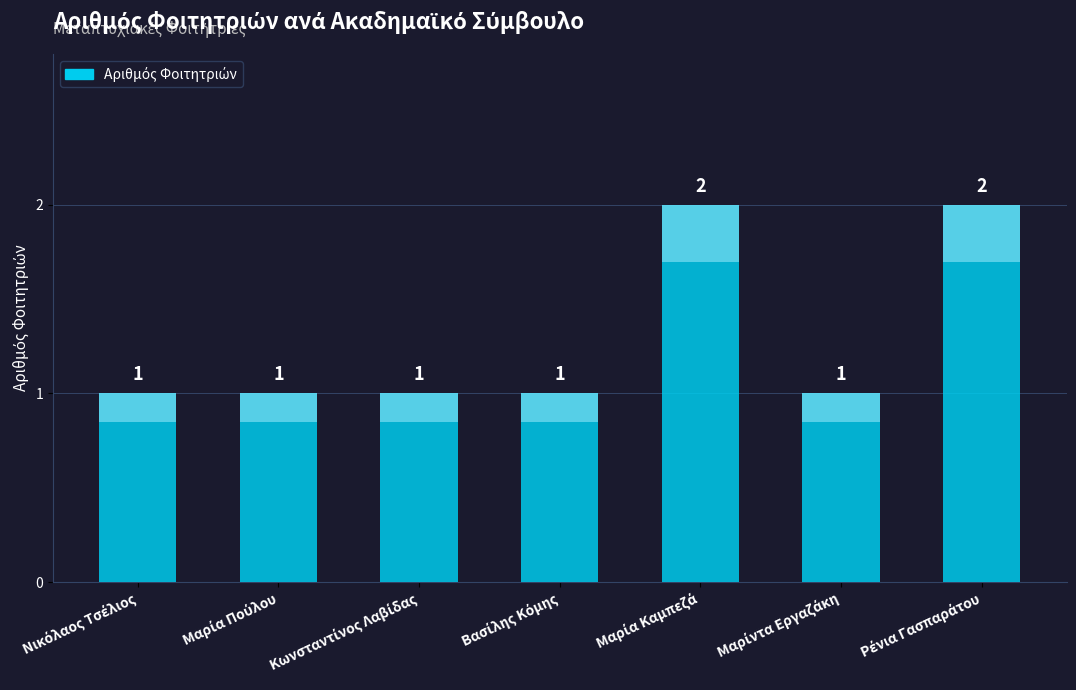

What is the change in value from Νικόλαος Τσέλιος to Μαρία Καμπεζά?

+1